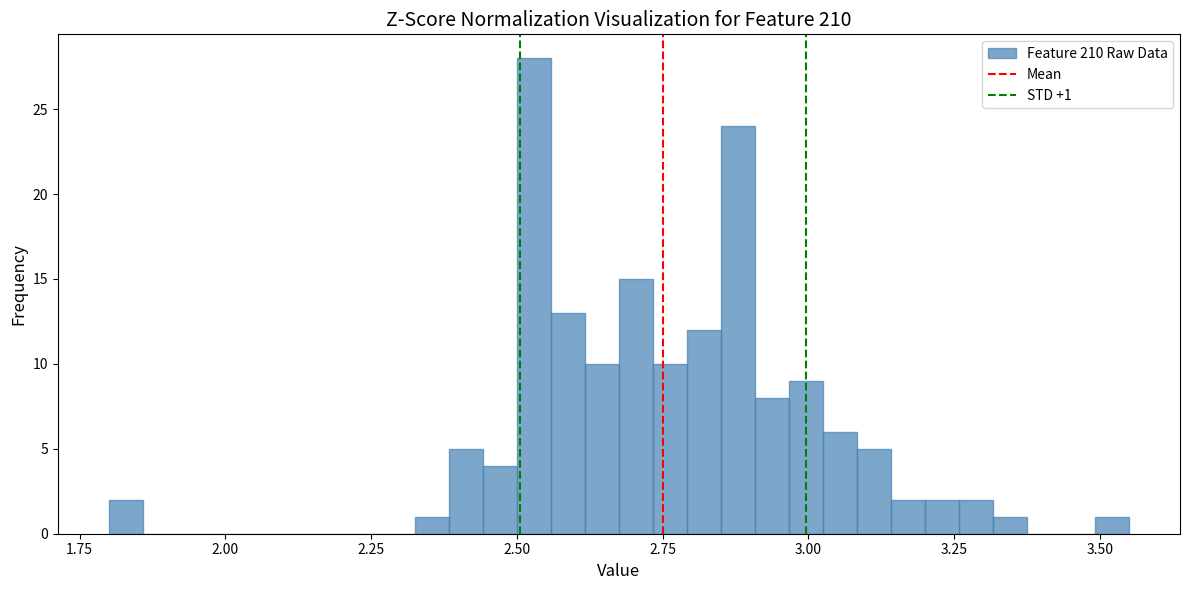

Read against the x-axis, roughly where is the centre of the tallest bar?

2.55